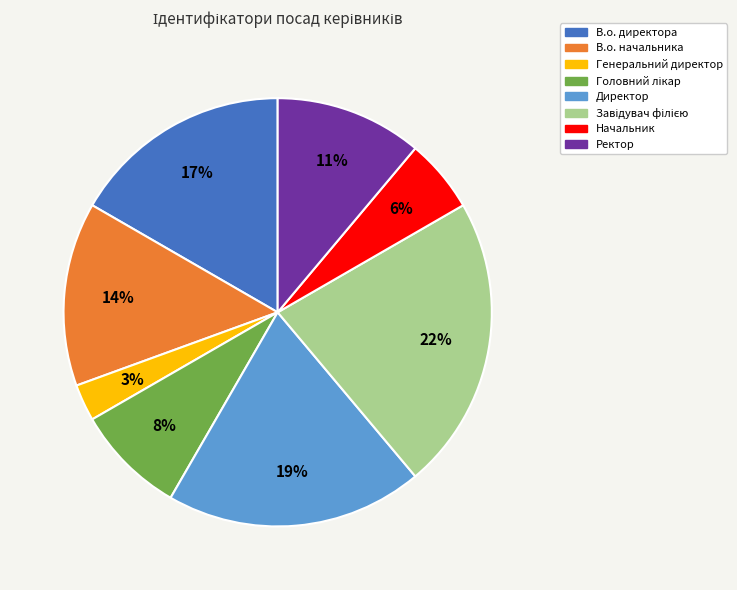

Is the sum of Ректор and Начальник greater than half?

No